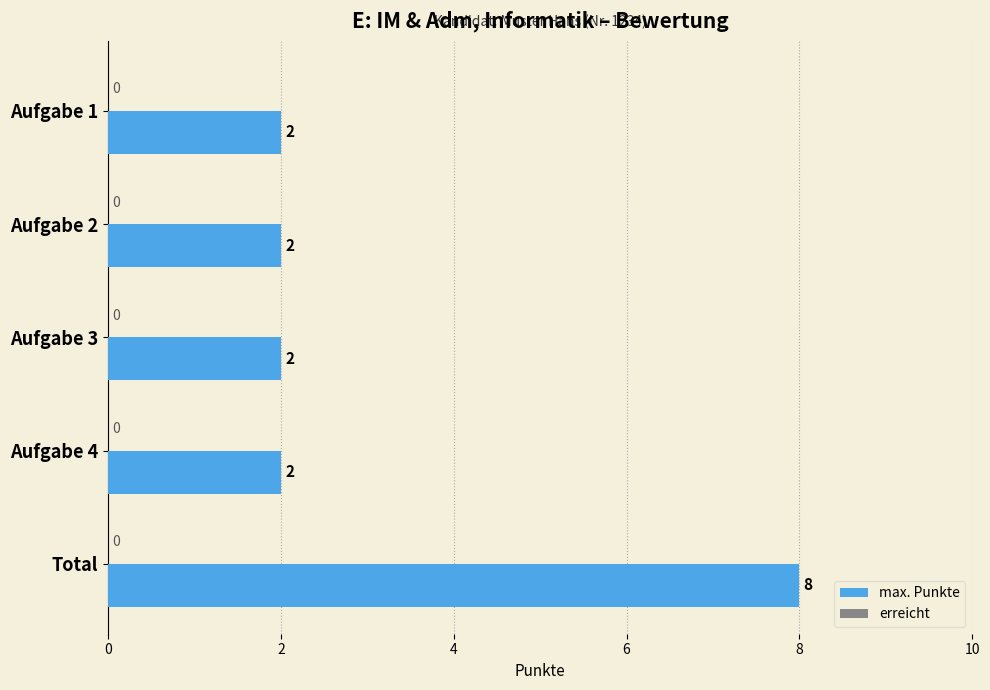

Approximately how many times larger is the value at Aufgabe 1 compared to Aufgabe 3?

1.0